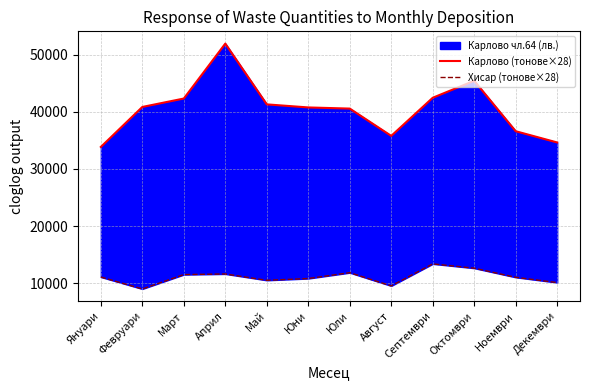

What is the total value across all series at Февруари?

49849.0